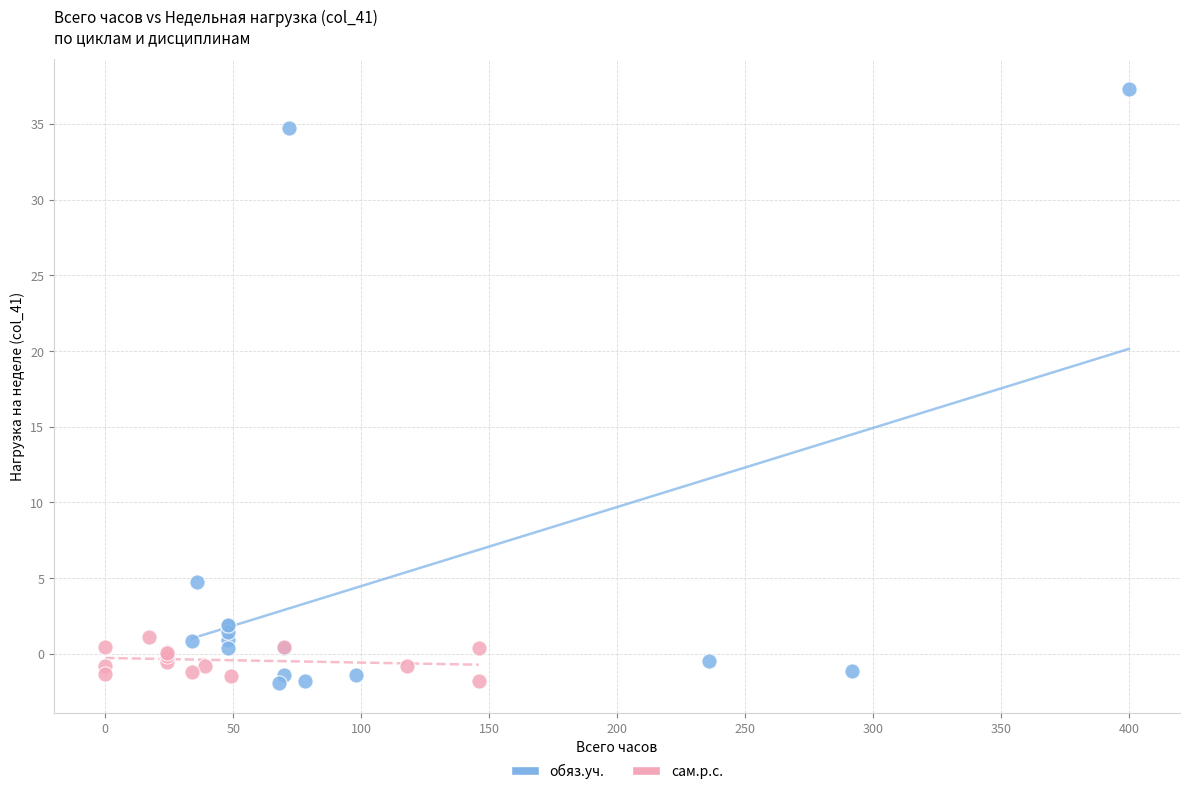

Which series has the widest spread of Y values?

обяз.уч.